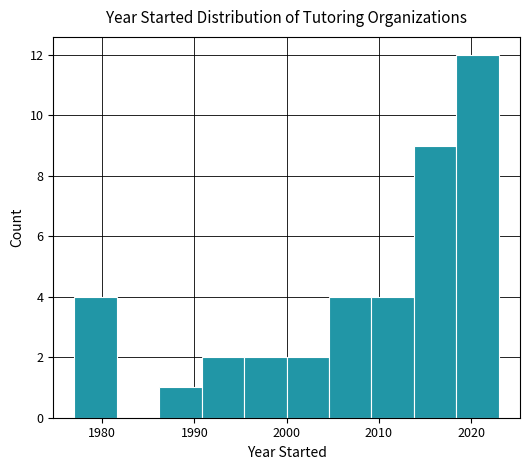

Over which range of the x-axis is the bar tallest?

2018.4 to 2023.0